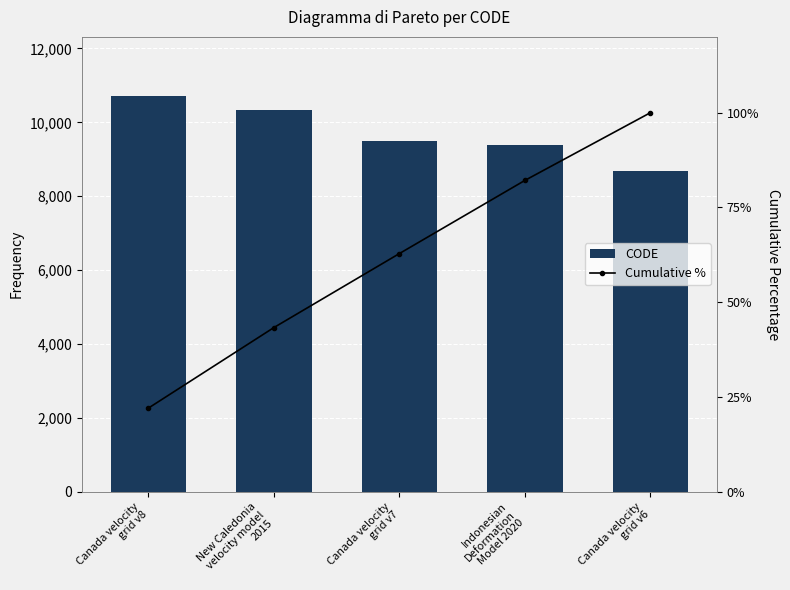

What are all the series names shown in the legend?

CODE, Cumulative %